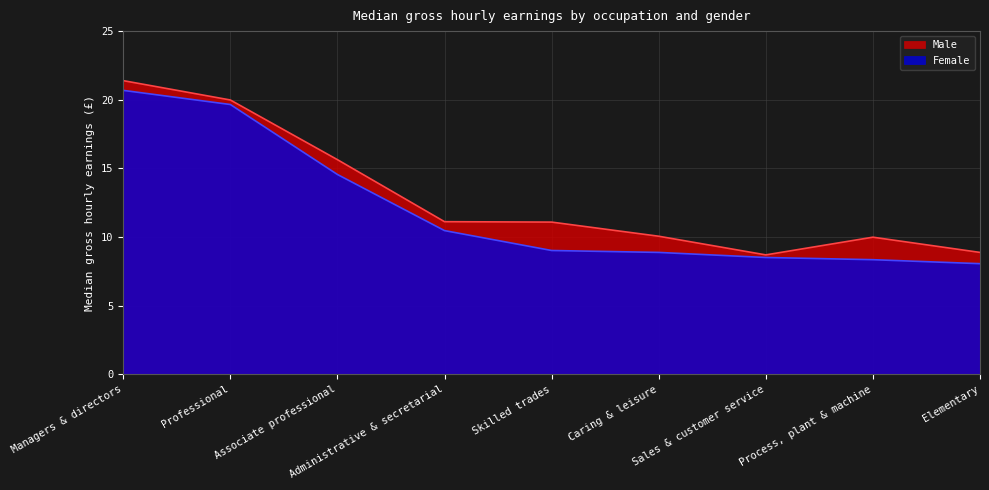

True or false: Male has a value of 8.7 at Managers & directors.

False